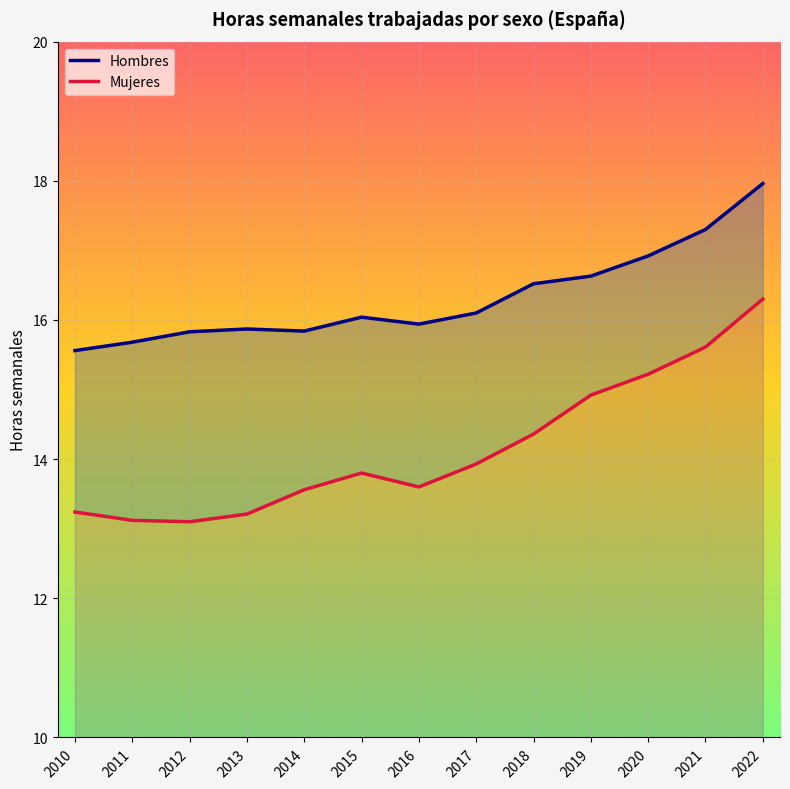

At which category does Mujeres reach its first local peak?

2015